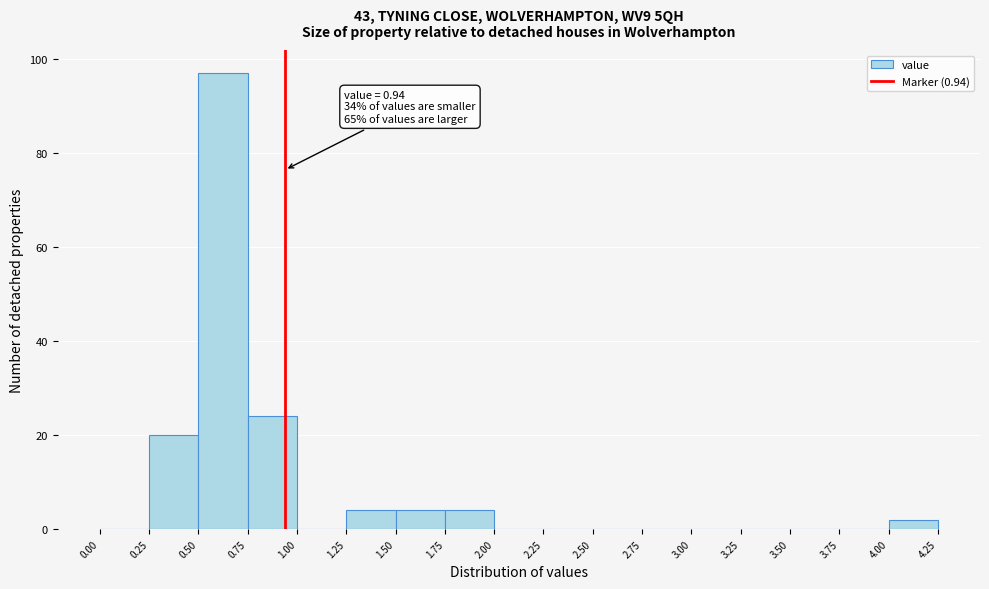

Over which range of the x-axis is the bar tallest?

0.50 to 0.75